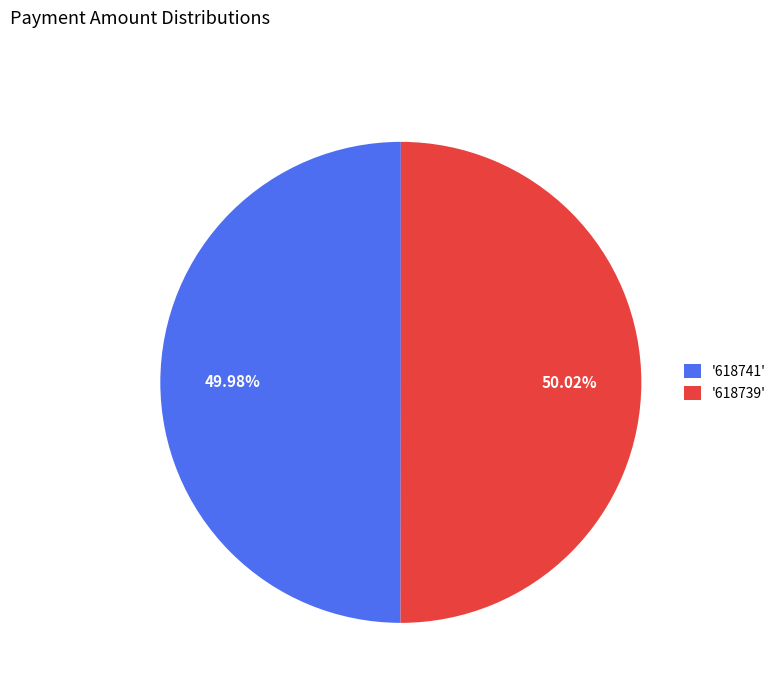

How many slices are in this pie chart?

2